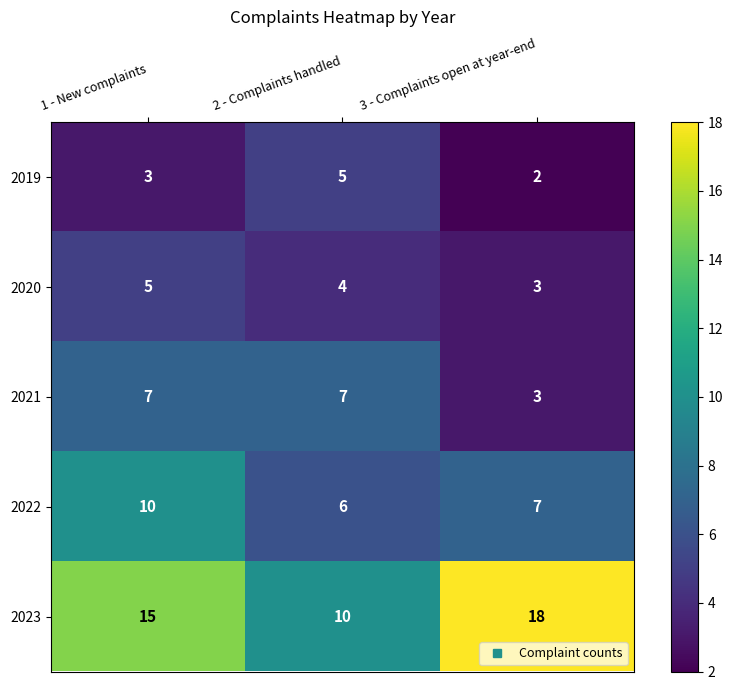

Is the value of 2023 at 3 - Complaints open at year-end greater than the value of 2022 at 1 - New complaints?

Yes